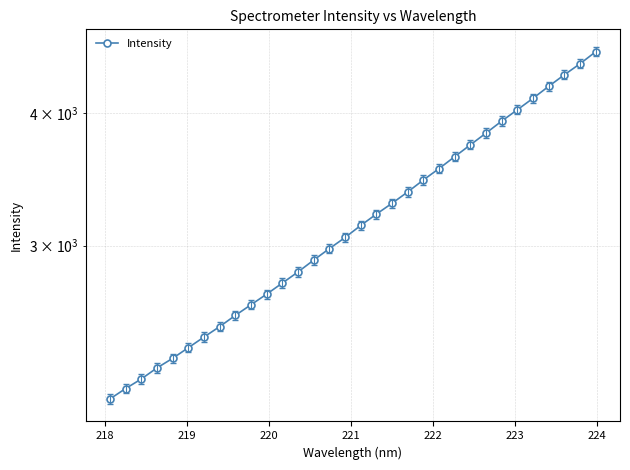

What is the value of the 32nd point from the left?

4573.3